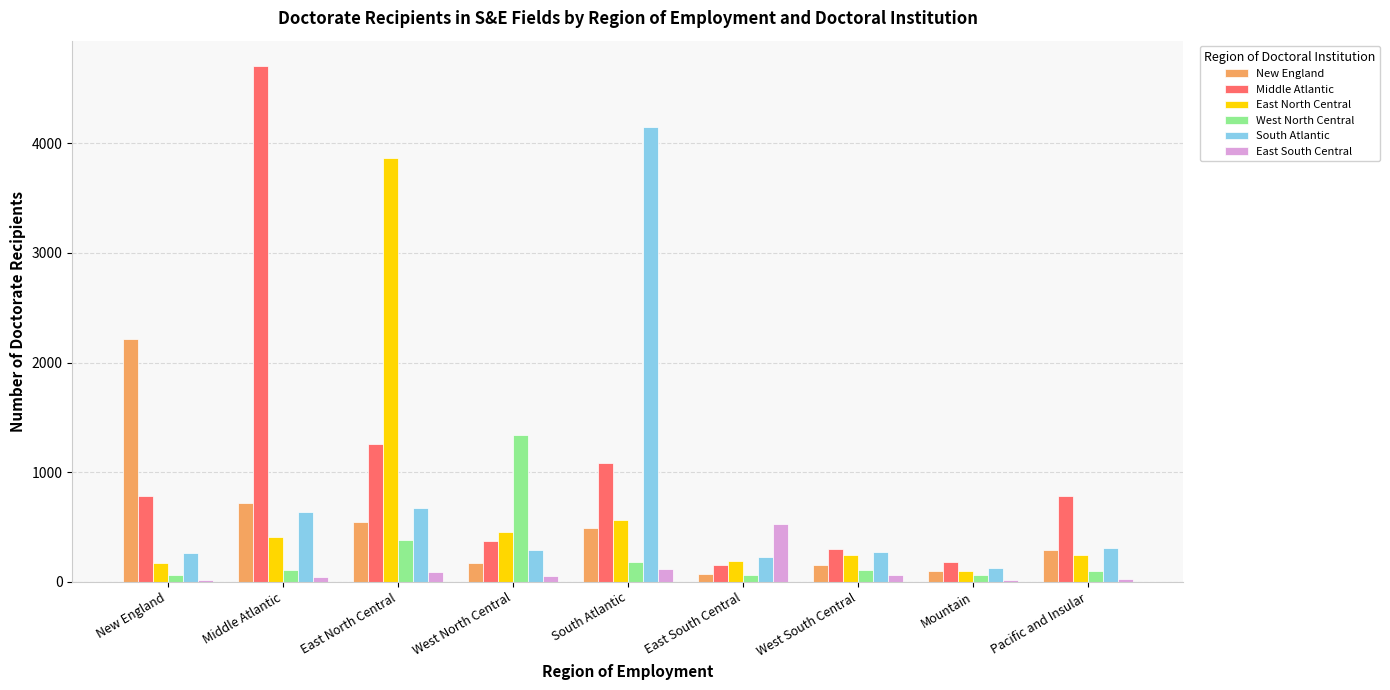

How many bars are there in each group?

6